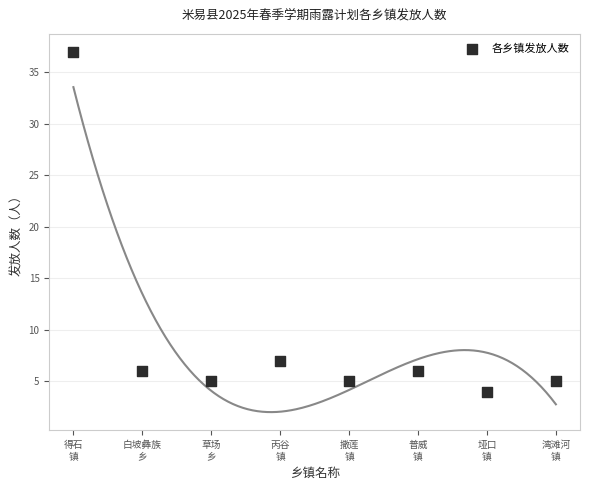

What Y value in the scatter plot is closest to 20?

7